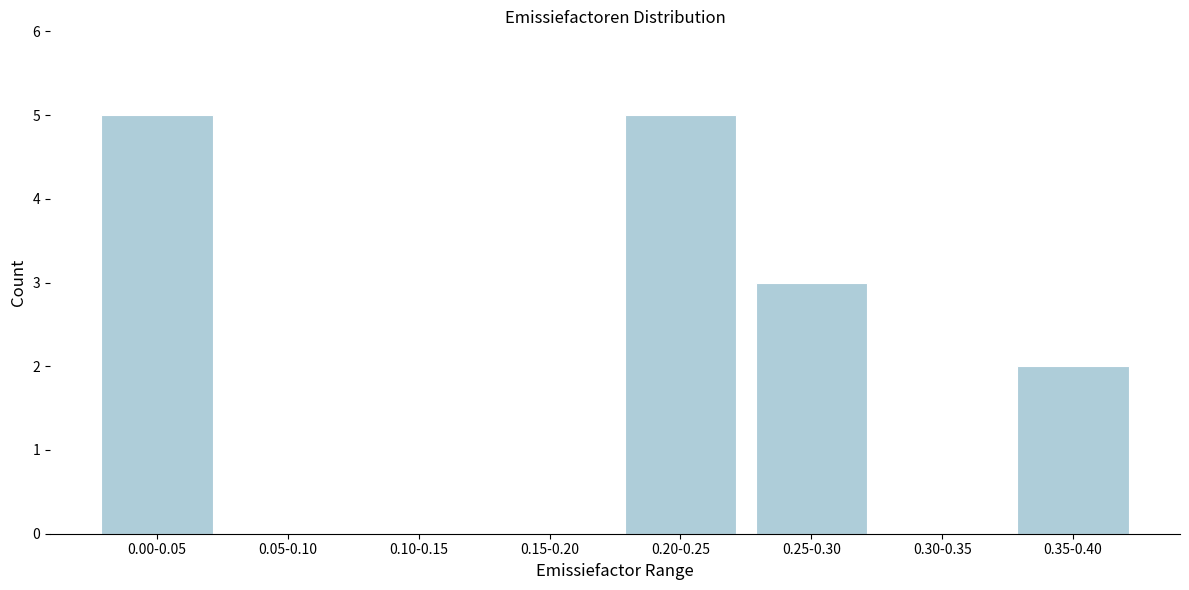

Reading left to right, list all the values displayed in this chart.

0.00-0.05=5	0.05-0.10=0	0.10-0.15=0	0.15-0.20=0	0.20-0.25=5	0.25-0.30=3	0.30-0.35=0	0.35-0.40=2